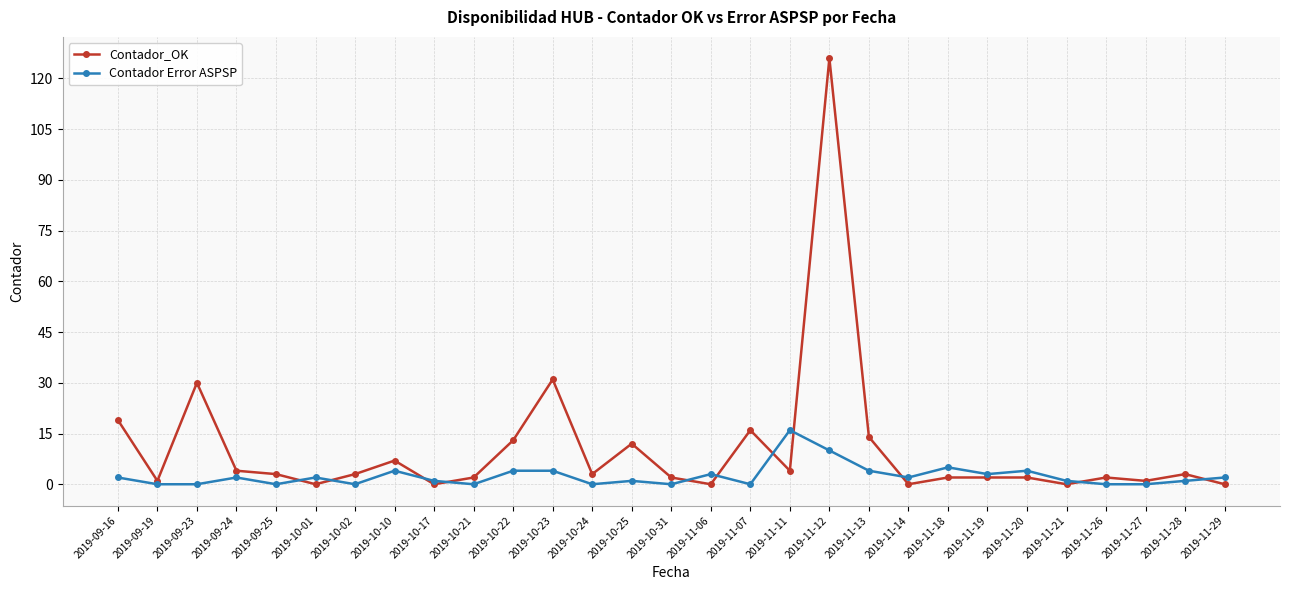

What is the highest value of the Contador_OK series?

126